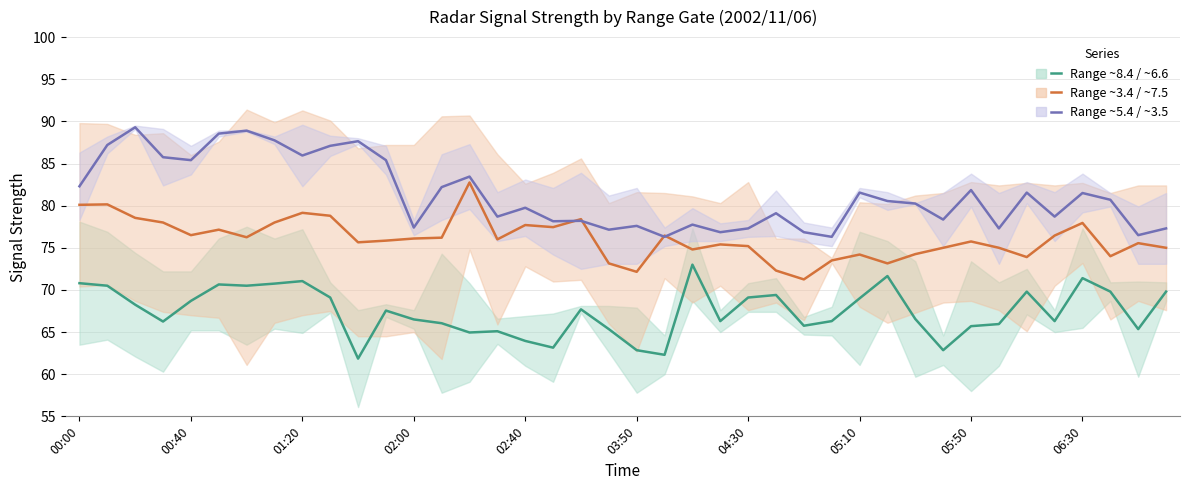

Is the value of Range 5.444 / 3.524 (mid) at 11 greater than the value of Range 8.399 / 6.626 (mid) at 35?

Yes